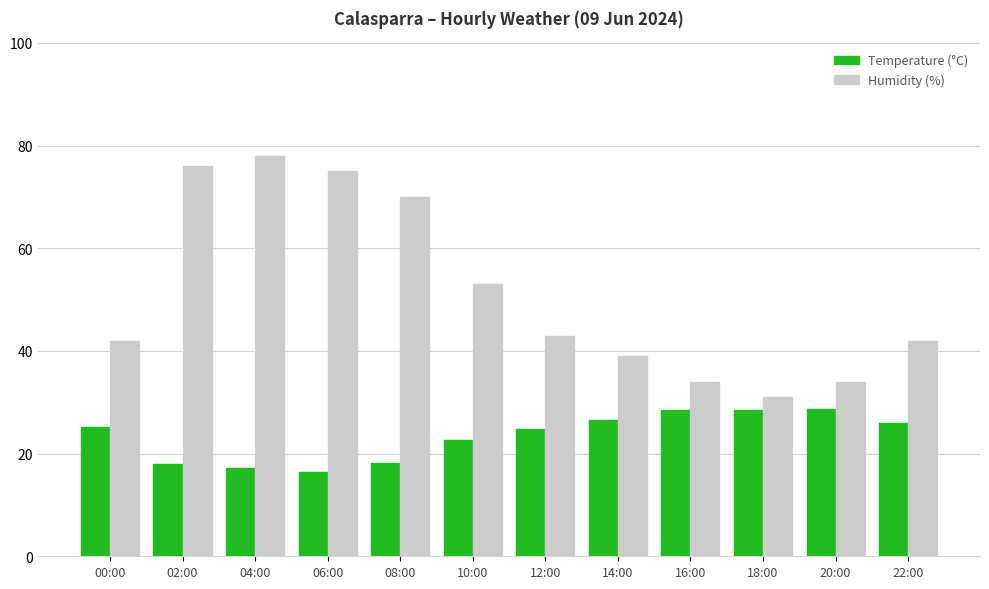

Rank the series by their average value, from lowest to highest.

Temperature (°C), Humidity (%)